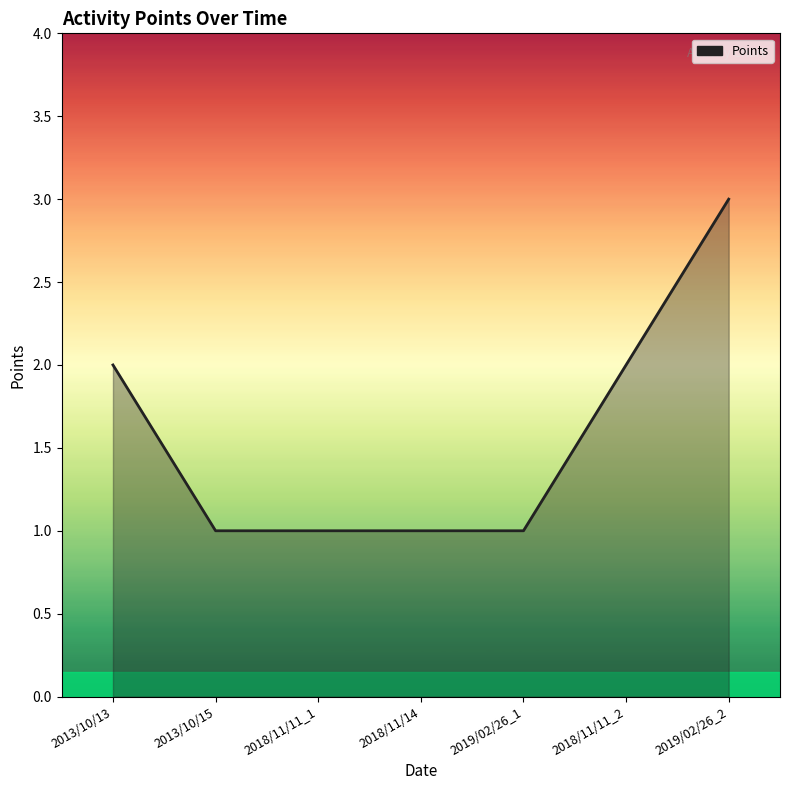

What position from the right is 2019/02/26_1?

3